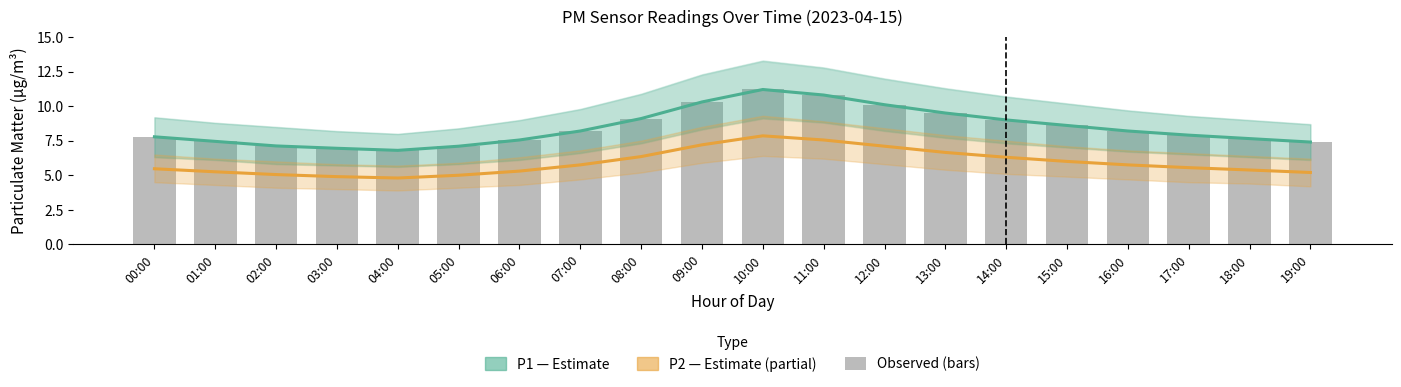

Is it true that P2 (PM2.5) equals 2.2 at 04:00?

False